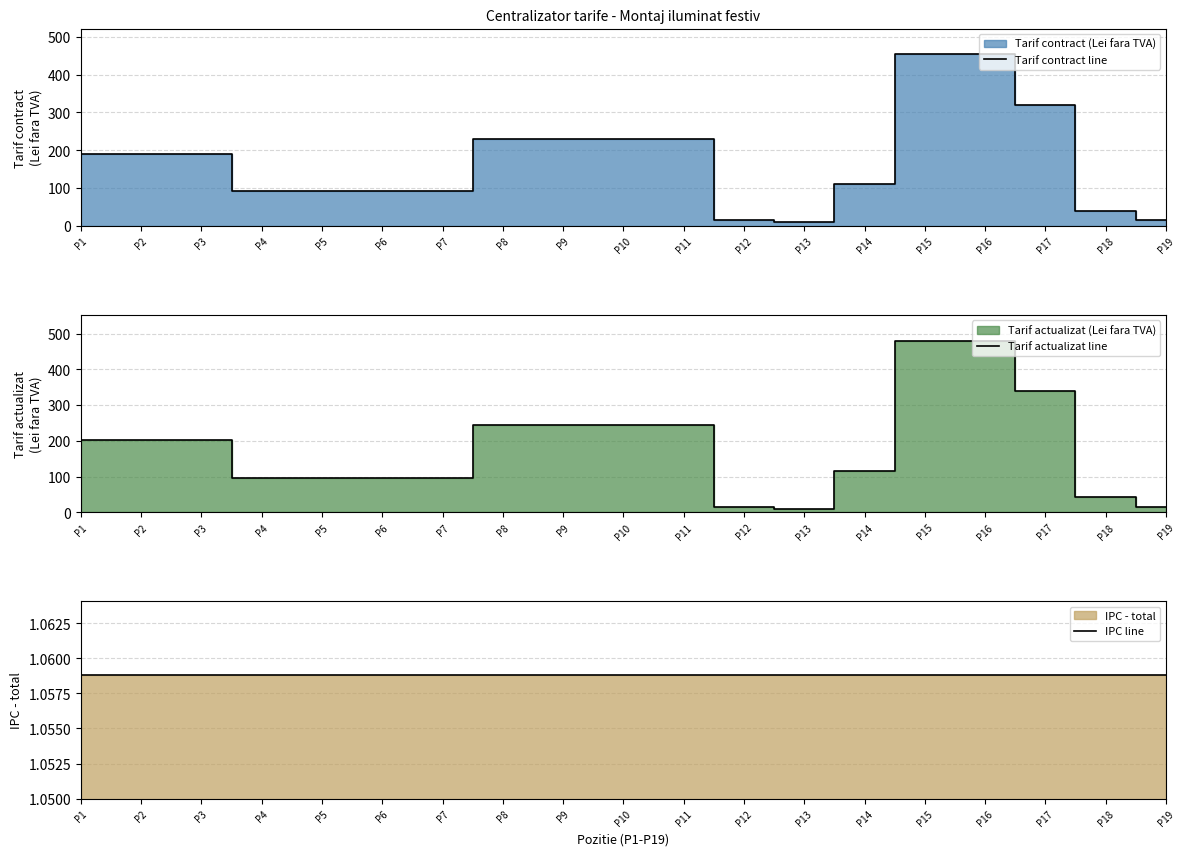

How many interior local valleys does the Tarif contract line series have?

1